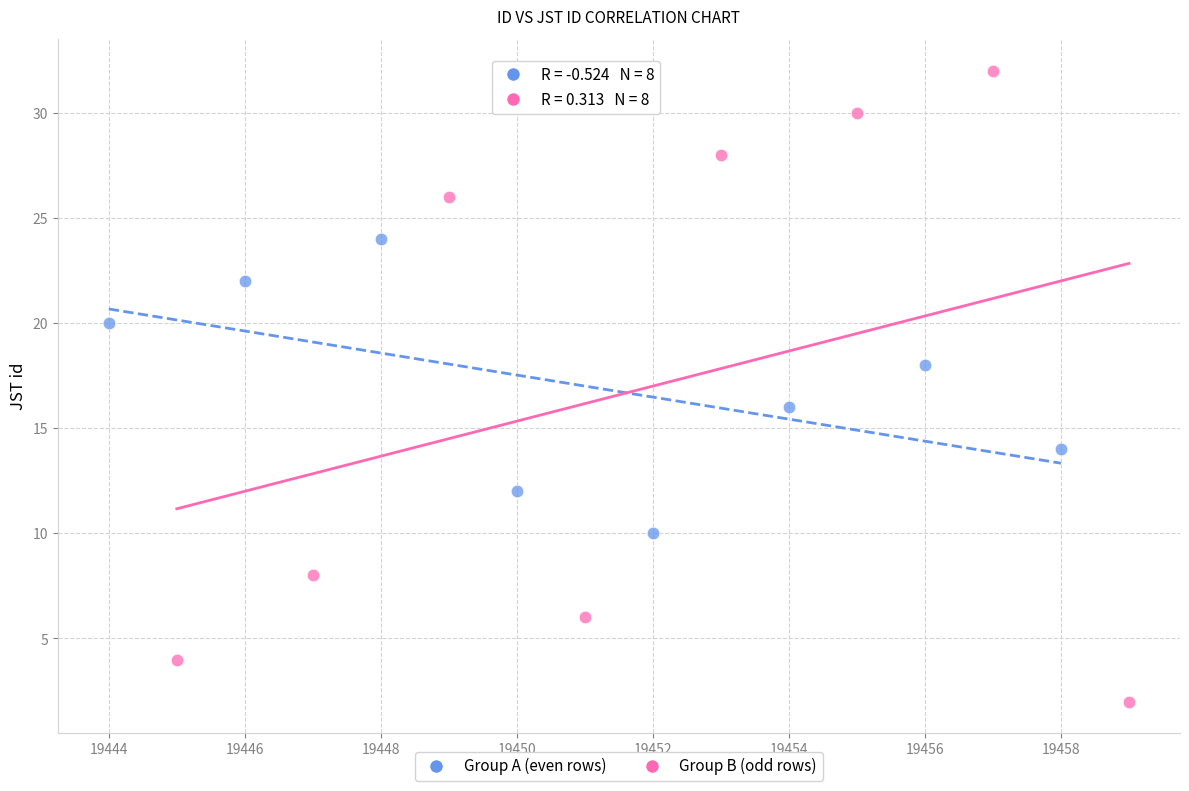

Which series contains the highest Y value?

Group B (odd rows)